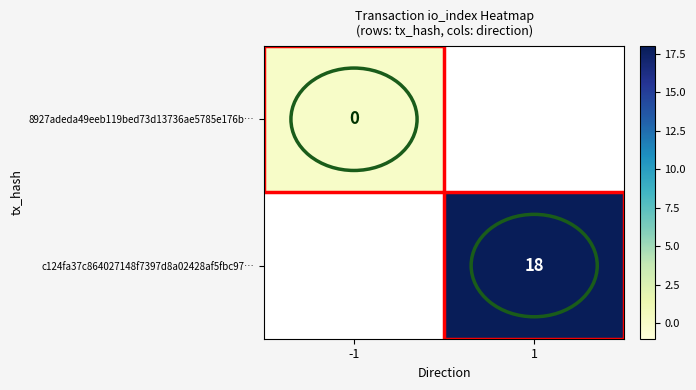

How many series are shown in this chart?

2